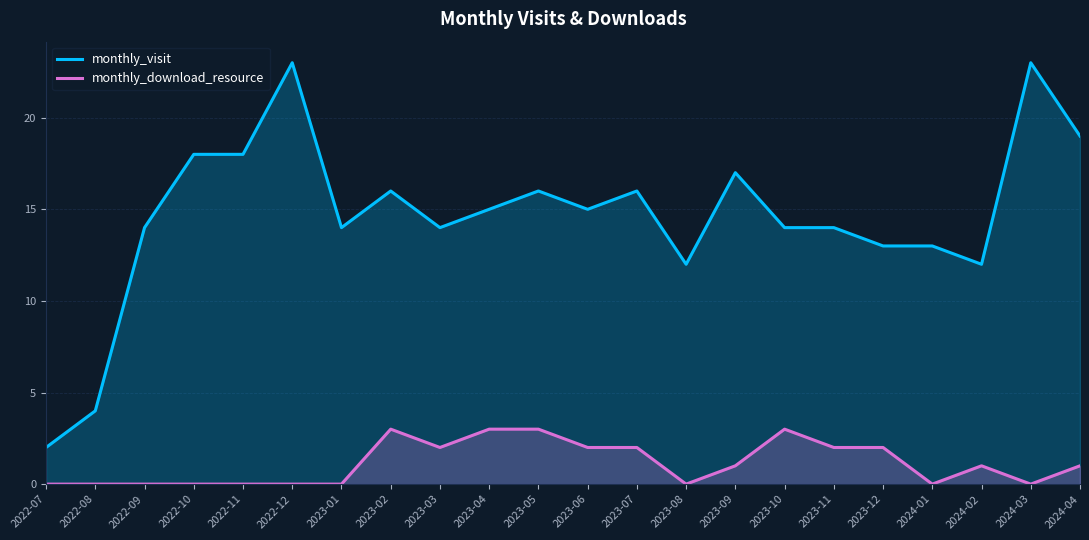

How many categories are shown in the chart?

22